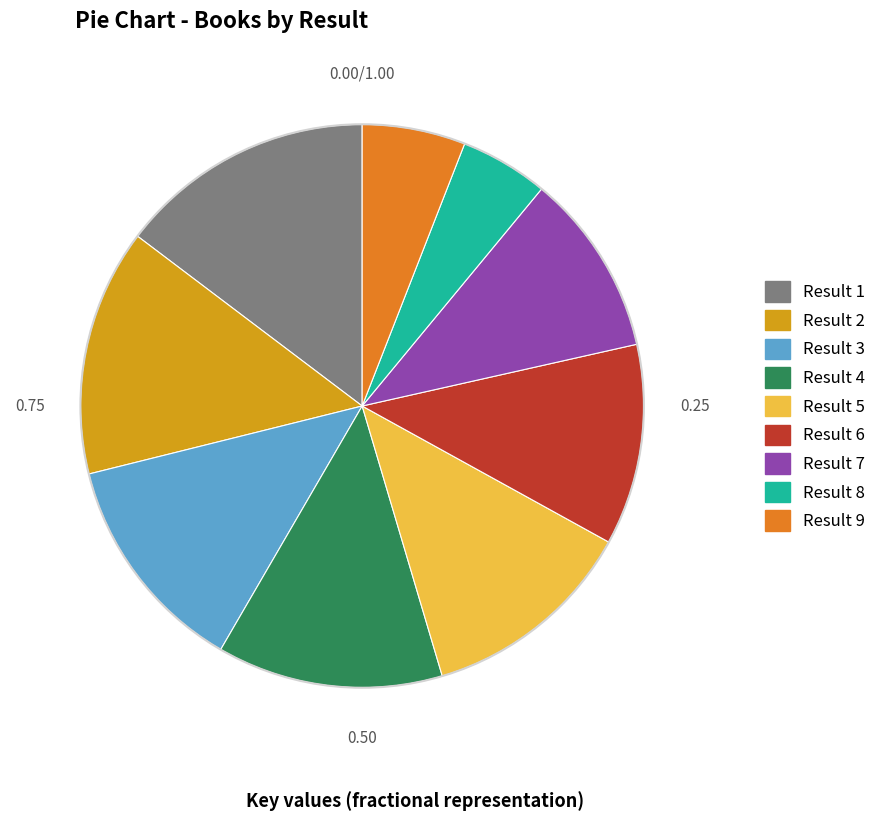

Does any single category account for the majority?

No